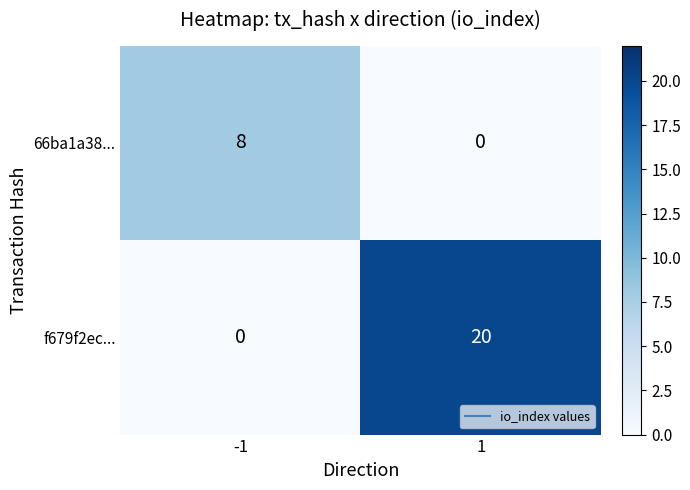

Reading left to right, what are all the values shown in this chart?

66ba1a38...: -1=8	1=0
f679f2ec...: -1=0	1=20